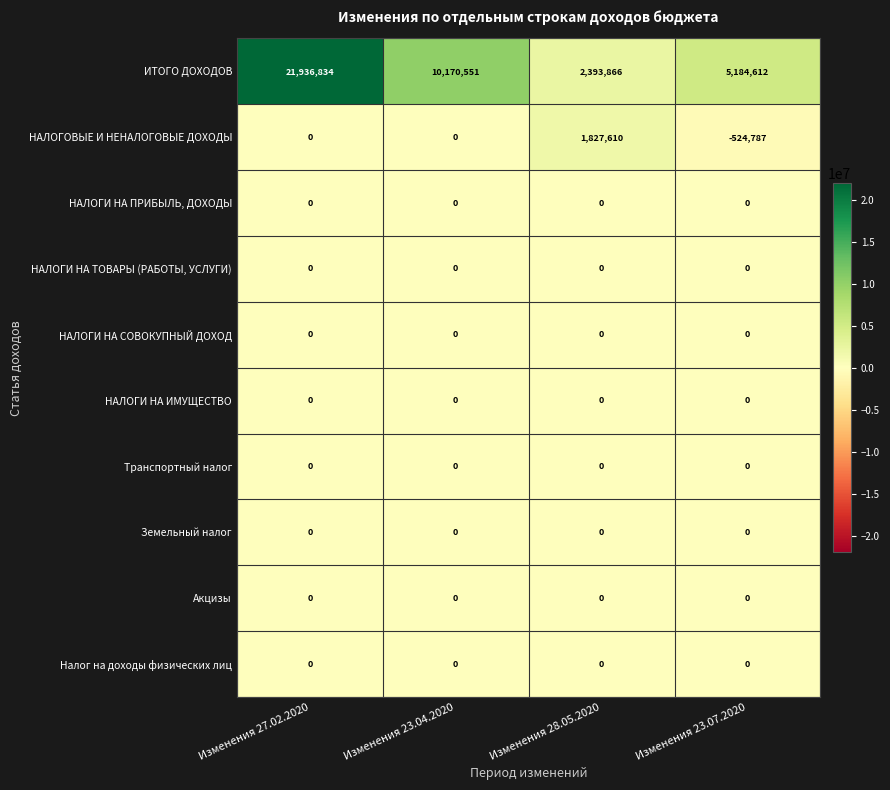

Between Изменения 28.05.2020 and Изменения 23.07.2020, which series saw the biggest shift?

ИТОГО ДОХОДОВ